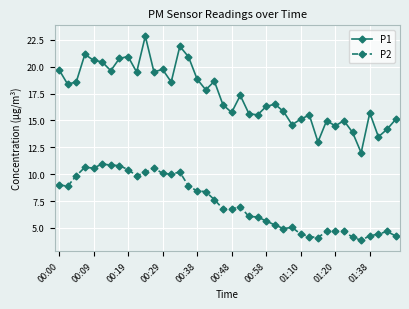

True or false: P1 has more than 2 points higher than both neighbors.

True